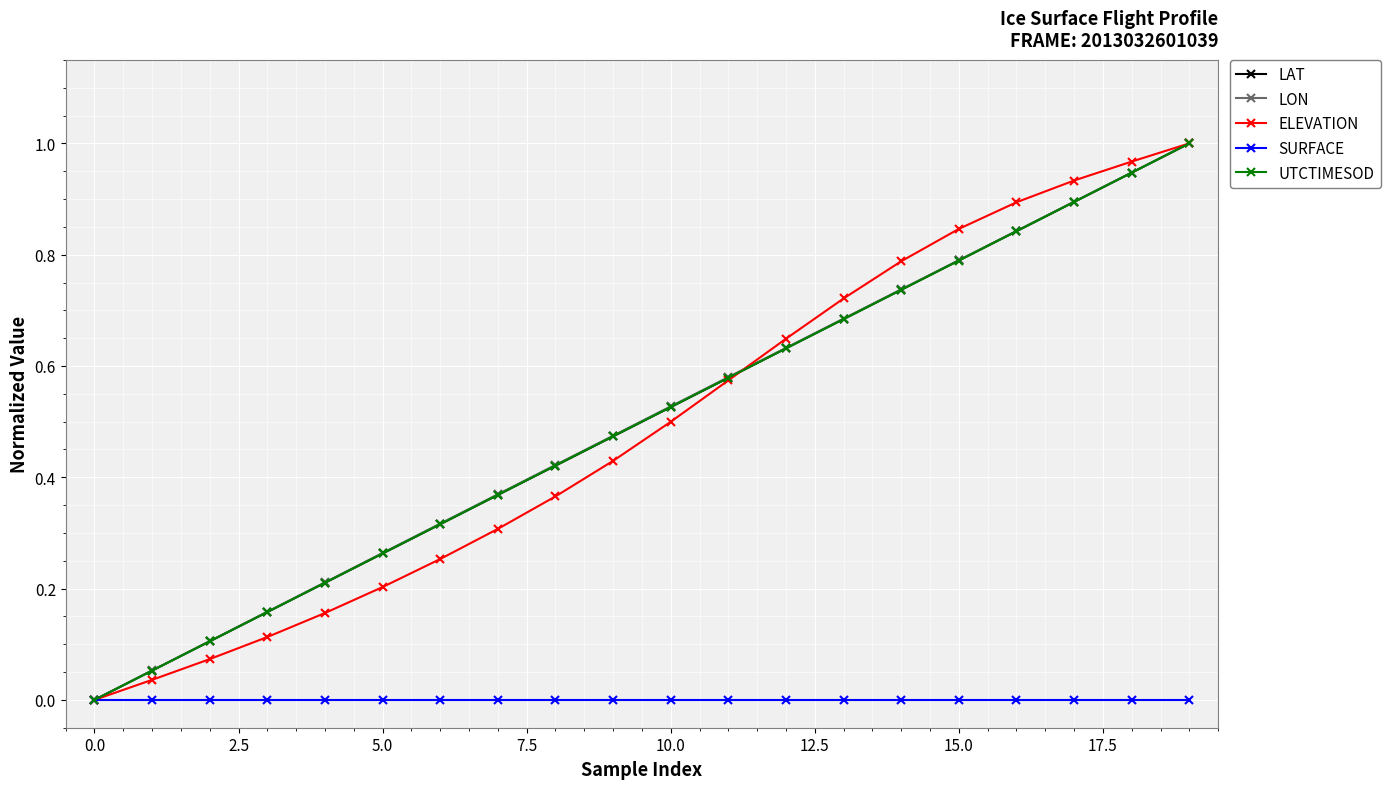

How many data points does each series have?

20